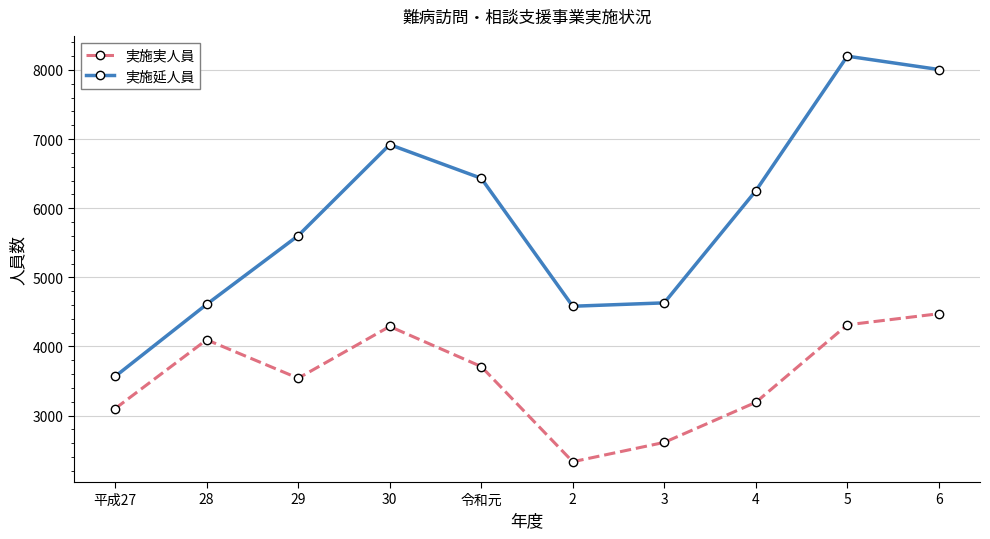

What is the maximum value for 実施延人員?

8199